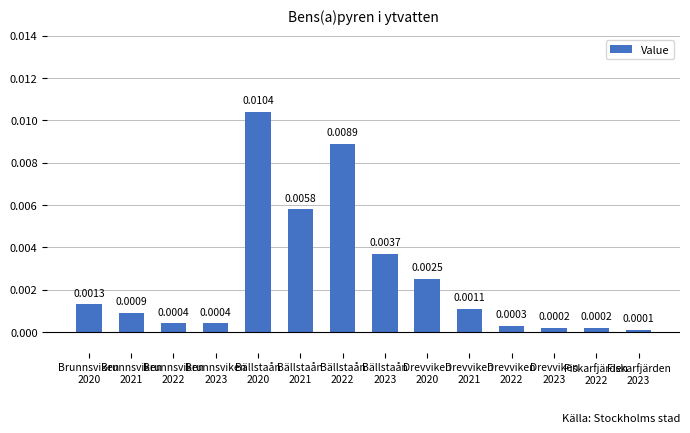

Count the number of data series in this chart.

1